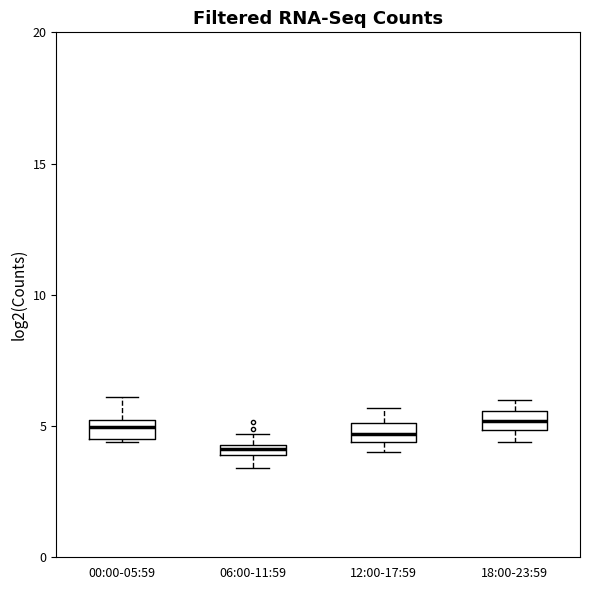

Where is the lower edge of the box for 12:00-17:59 on the y-axis? The values are not printed on the chart, so give them approximately, as read against the axis.

4.5